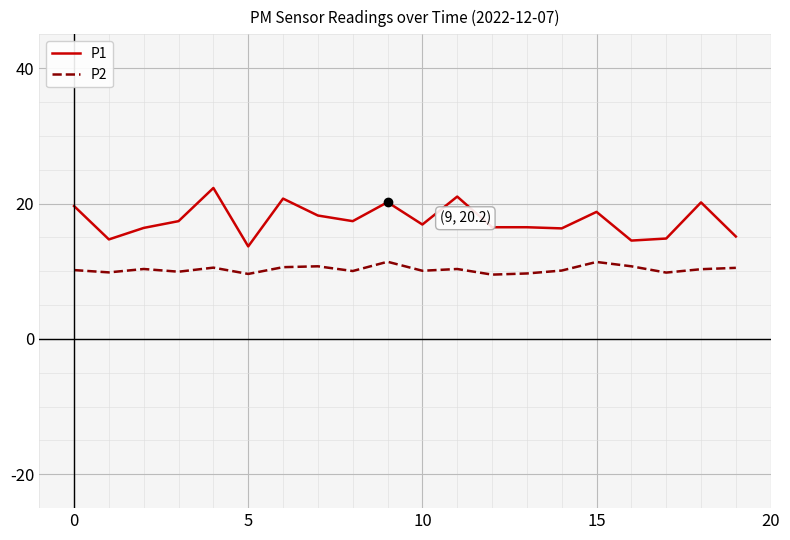

What is the highest value of the P2 series?

11.4